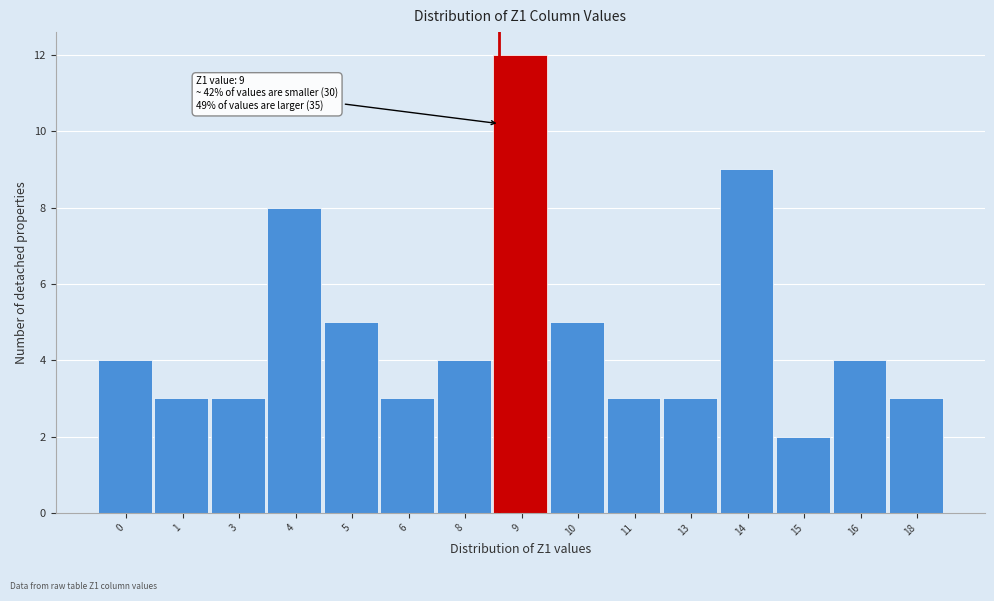

Reading left to right, extract all data points from this chart.

4	3	3	8	5	3	4	12	5	3	3	9	2	4	3